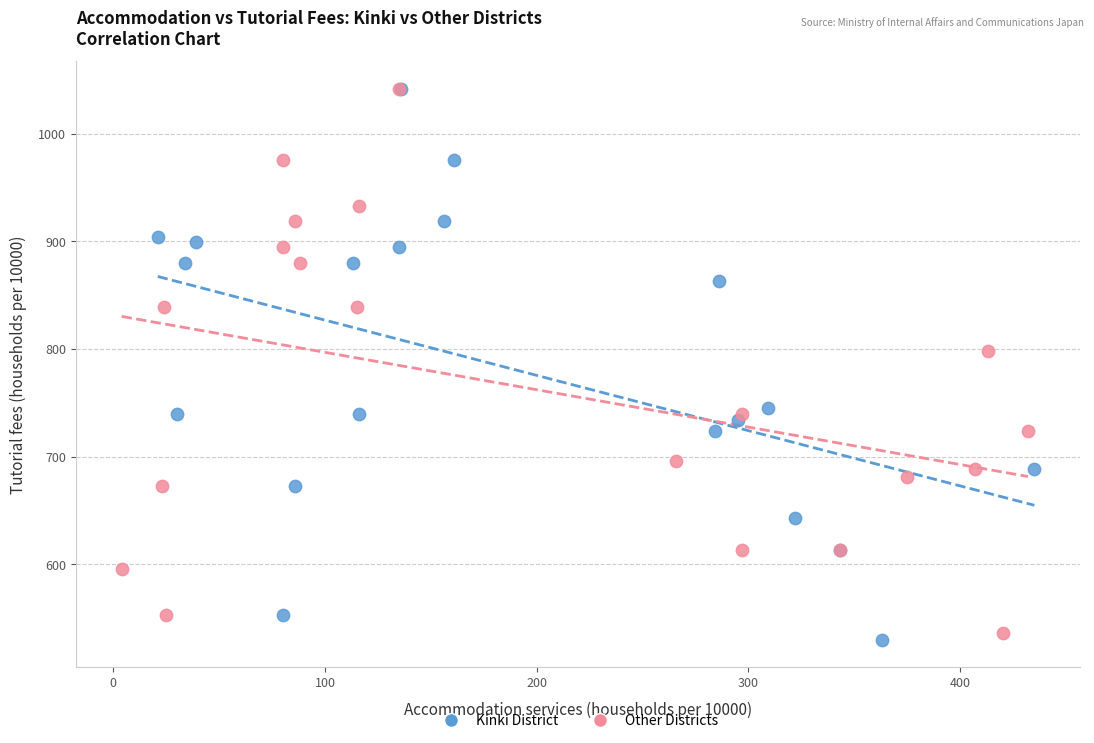

What are all the series names shown in the legend?

Kinki District, Other Districts